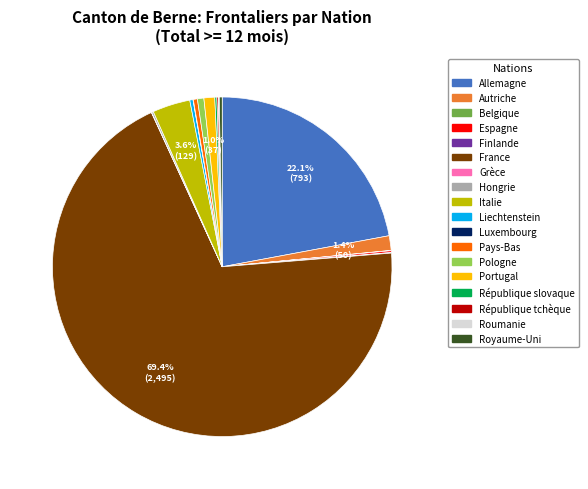

Does France represent more than half of the total?

Yes